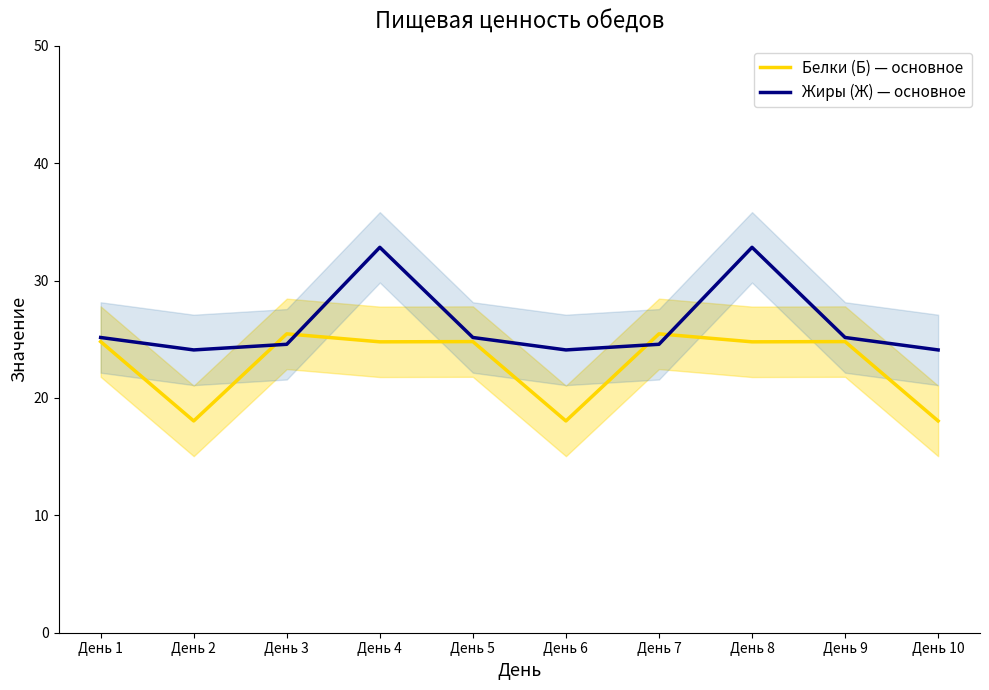

Between День 1 and День 2, which series saw the biggest shift?

Белки (Б) — основное